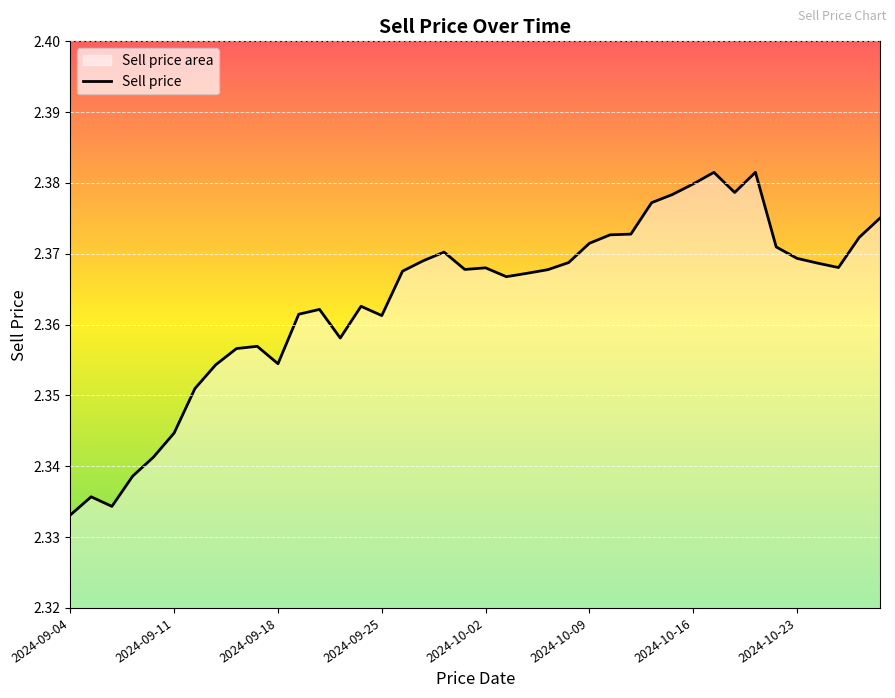

How many points are lower than both their immediate neighbors (excluding endpoints)?

8